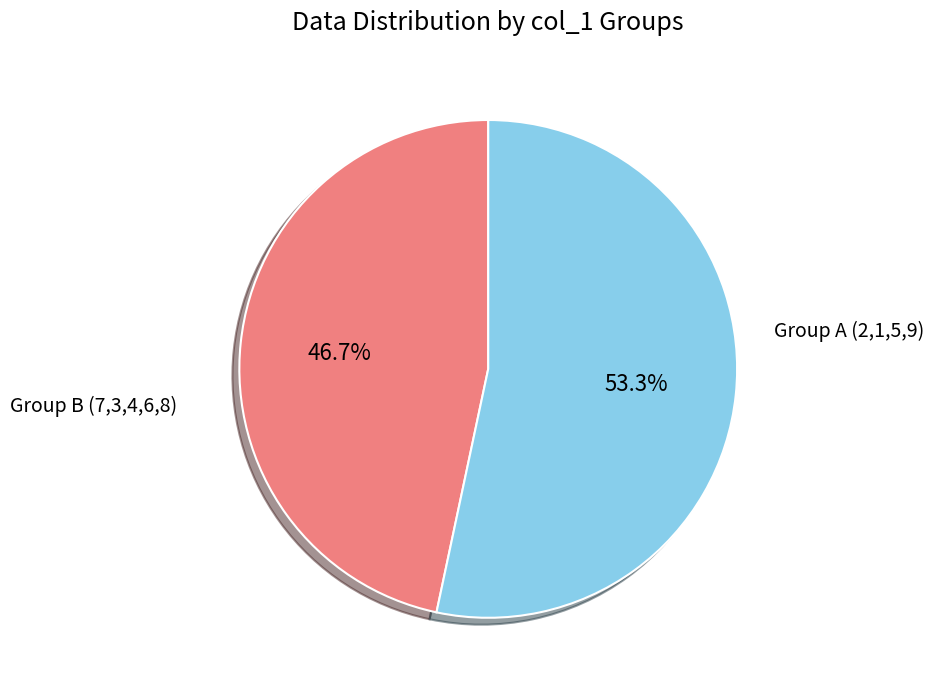

How many segments does this pie chart have?

2